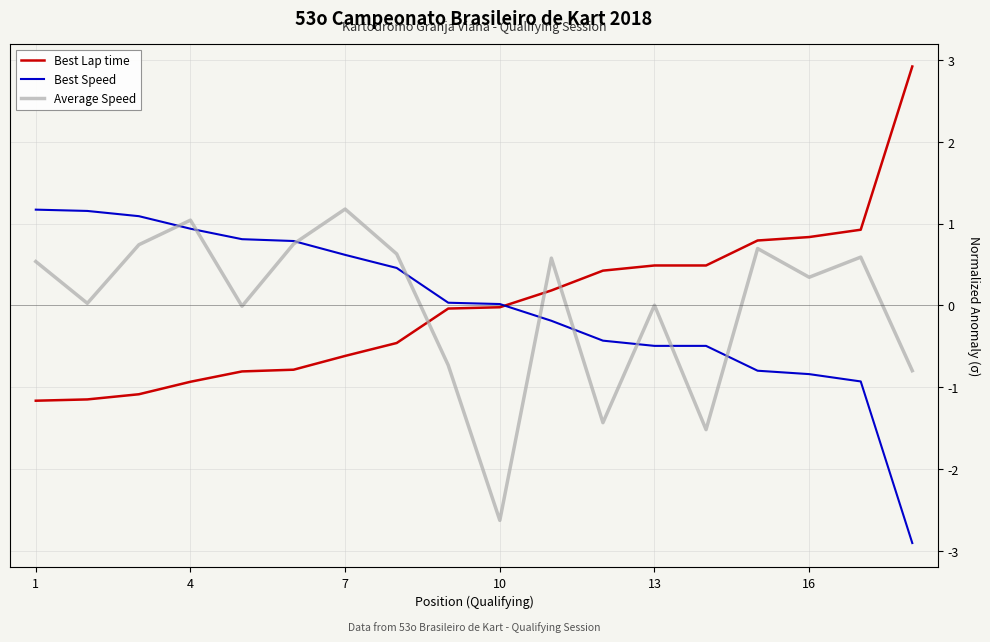

What is the greatest value displayed?

2.9